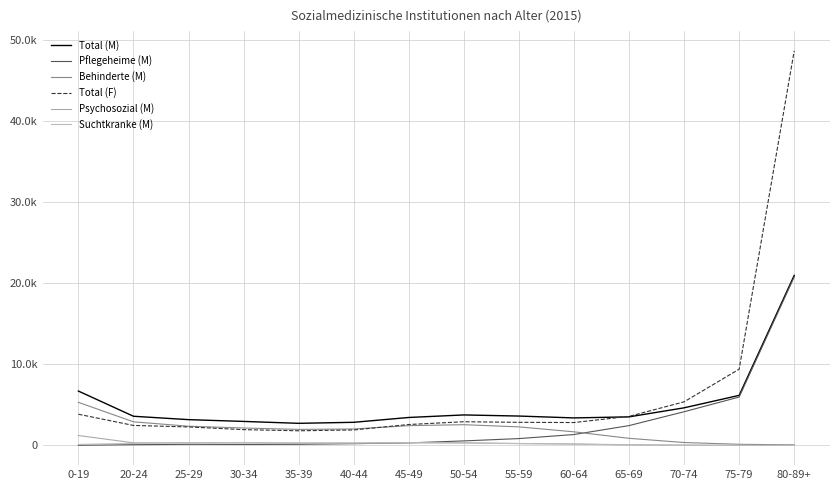

The Suchtkranke (M) series shows 232 at 60-64. True or false?

False